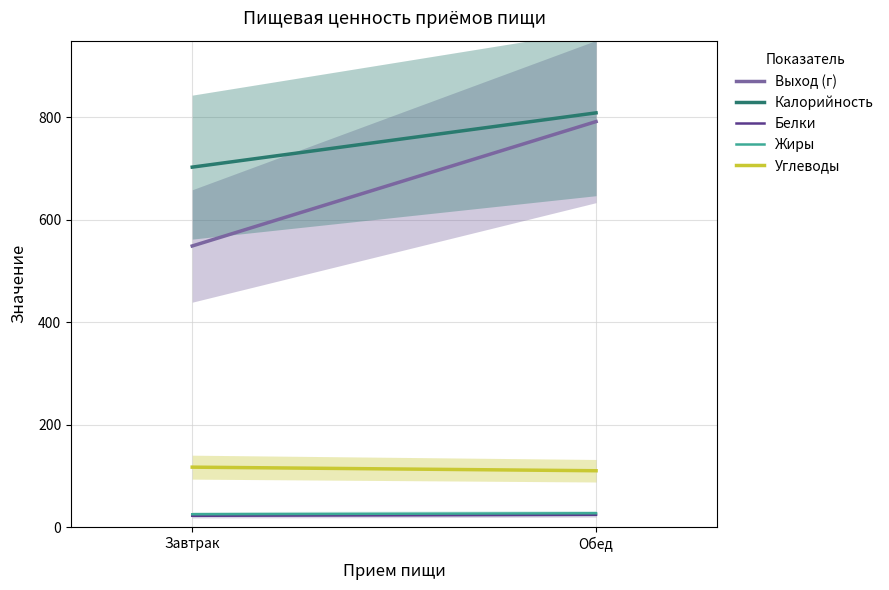

Rank the series at Обед from highest to lowest value.

Калорийность, Выход (г), Углеводы, Жиры, Белки